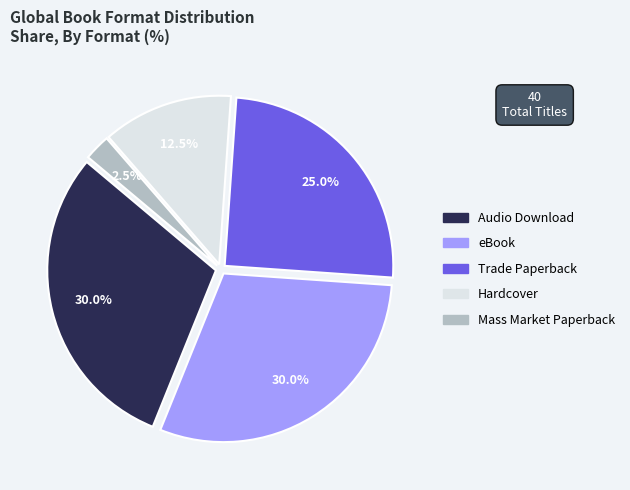

Is there a majority slice in this chart?

No